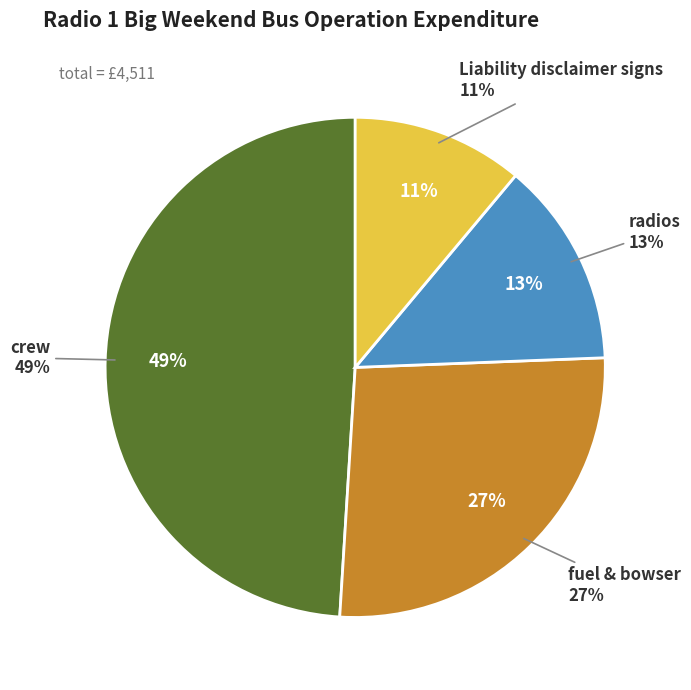

To the nearest percent, what is the difference between the Liability disclaimer signs and crew slice percentages?

38%